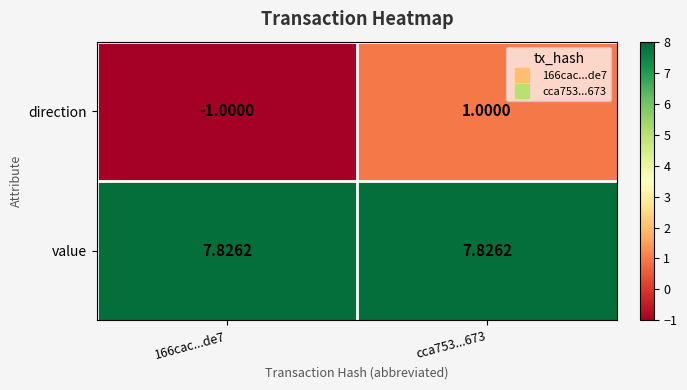

Rank the series by their maximum value, from lowest to highest.

direction, value